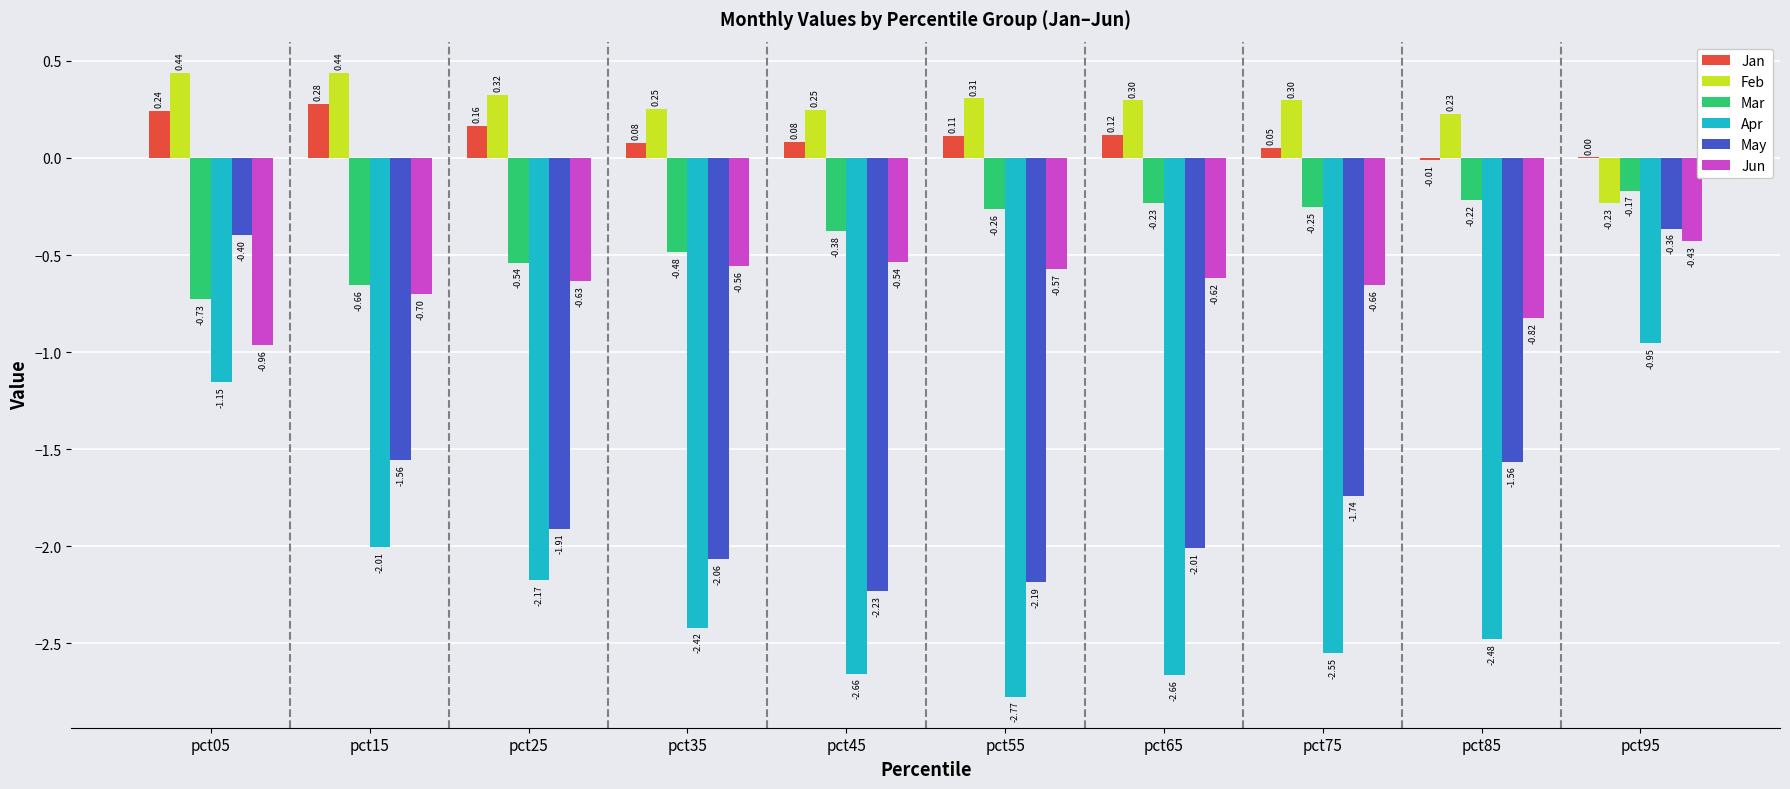

Which series has the largest total across all categories?

Feb